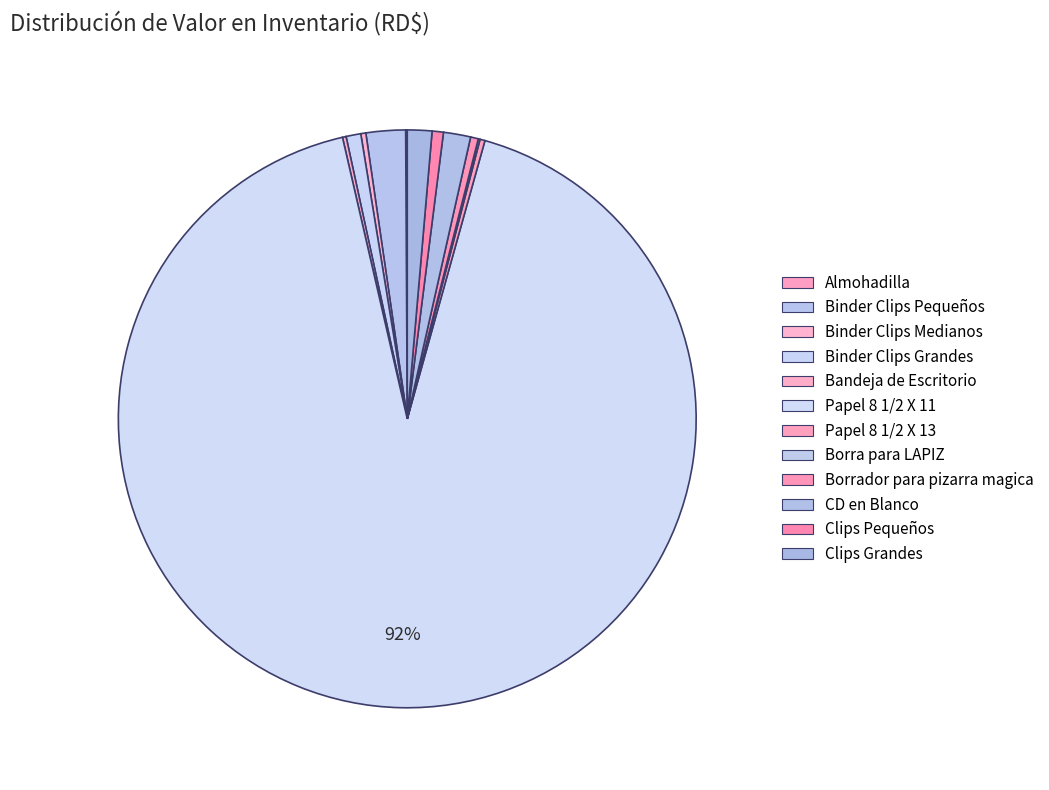

Count the number of slices in the pie.

12